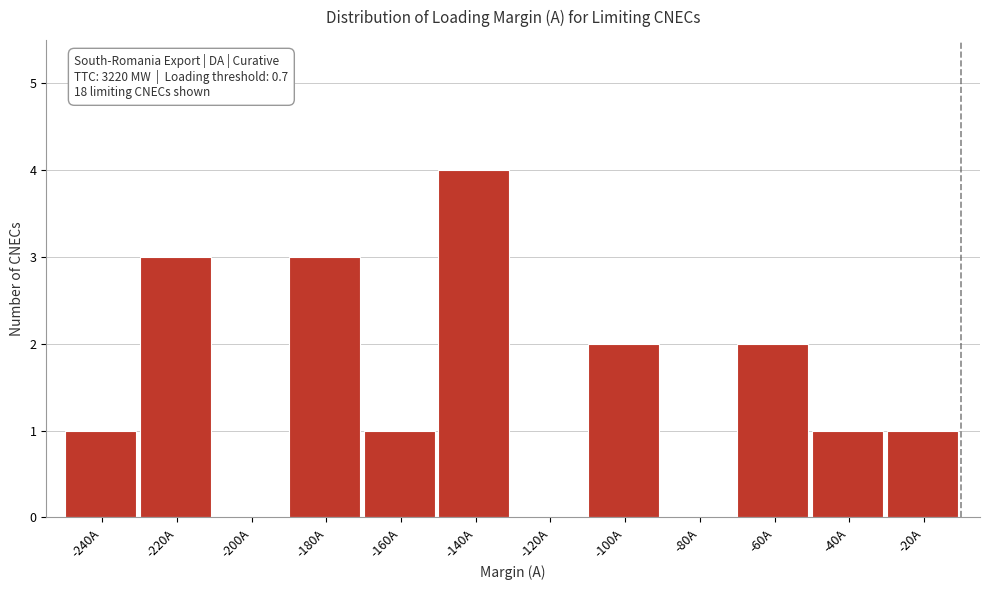

Reading left to right, list all the values displayed in this chart.

-240A=1	-220A=3	-200A=0	-180A=3	-160A=1	-140A=4	-120A=0	-100A=2	-80A=0	-60A=2	-40A=1	-20A=1